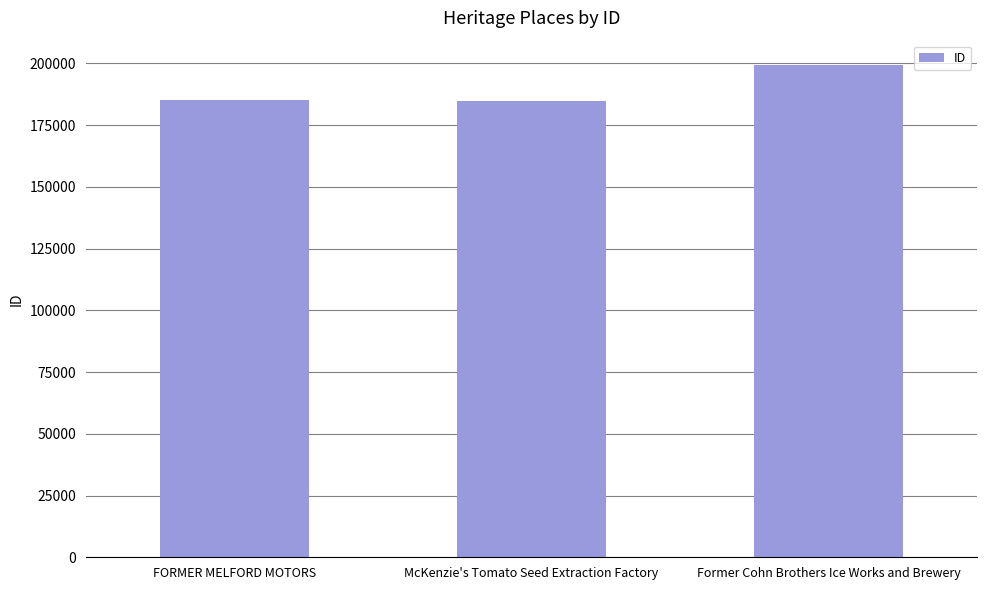

Which category has the highest value across all series?

Former Cohn Brothers Ice Works and Brewery